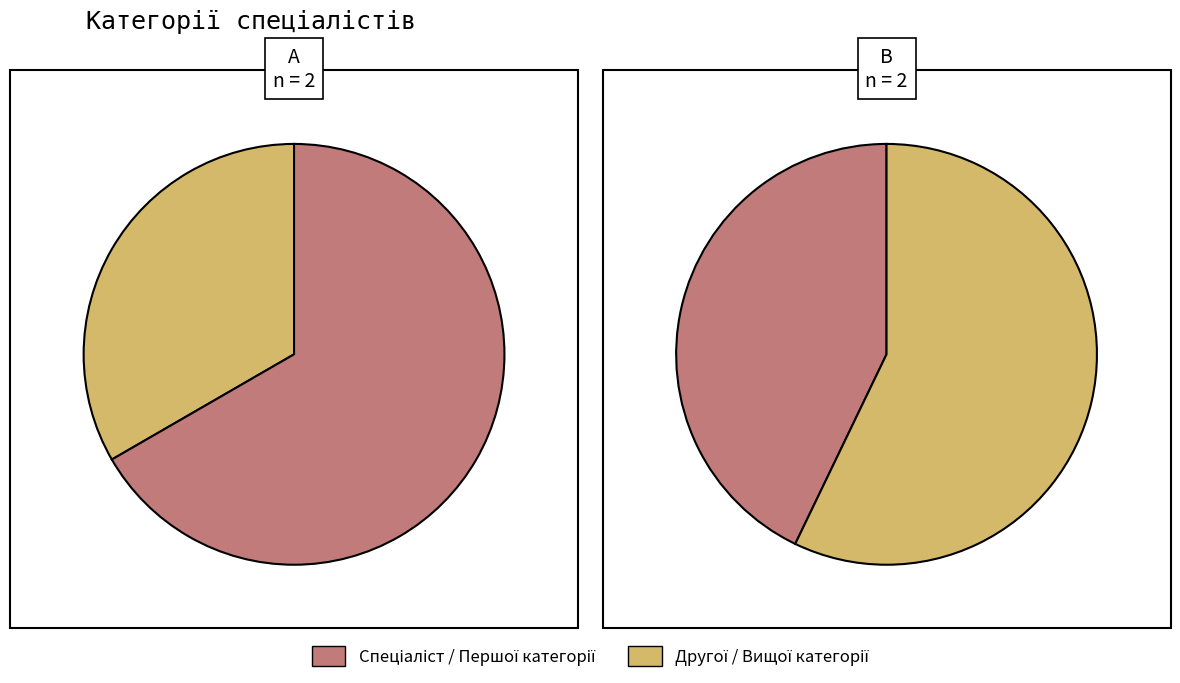

How many segments does this pie chart have?

4